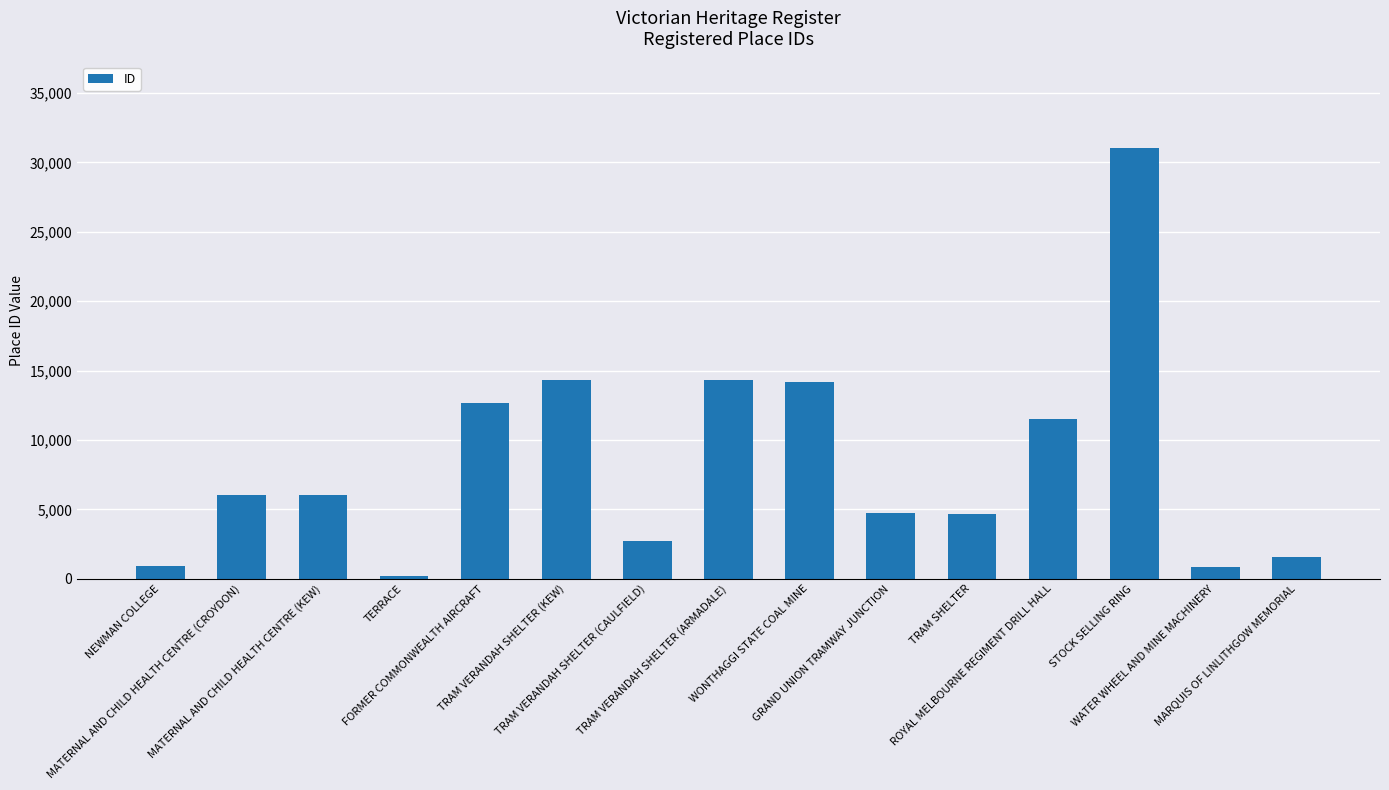

What is the difference between the maximum and minimum values?

30829